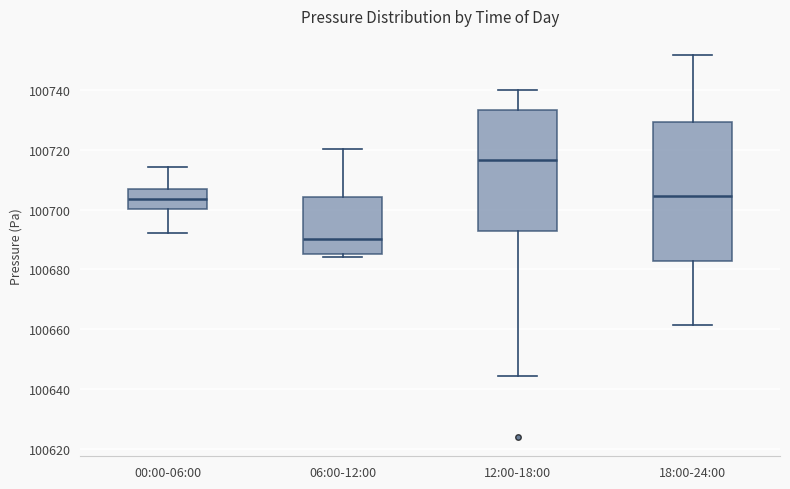

Reading left to right, read every box against the y-axis: the position of its median line, the range the box covers, and the ends of its whiskers. The values are not printed on the chart, so give them approximately, as read against the axis.

00:00-06:00: median 100704, box 100700 to 100706, whiskers 100692 to 100714
06:00-12:00: median 100690, box 100686 to 100704, whiskers 100684 to 100720
12:00-18:00: median 100716, box 100692 to 100734, whiskers 100644 to 100740
18:00-24:00: median 100704, box 100682 to 100730, whiskers 100662 to 100752